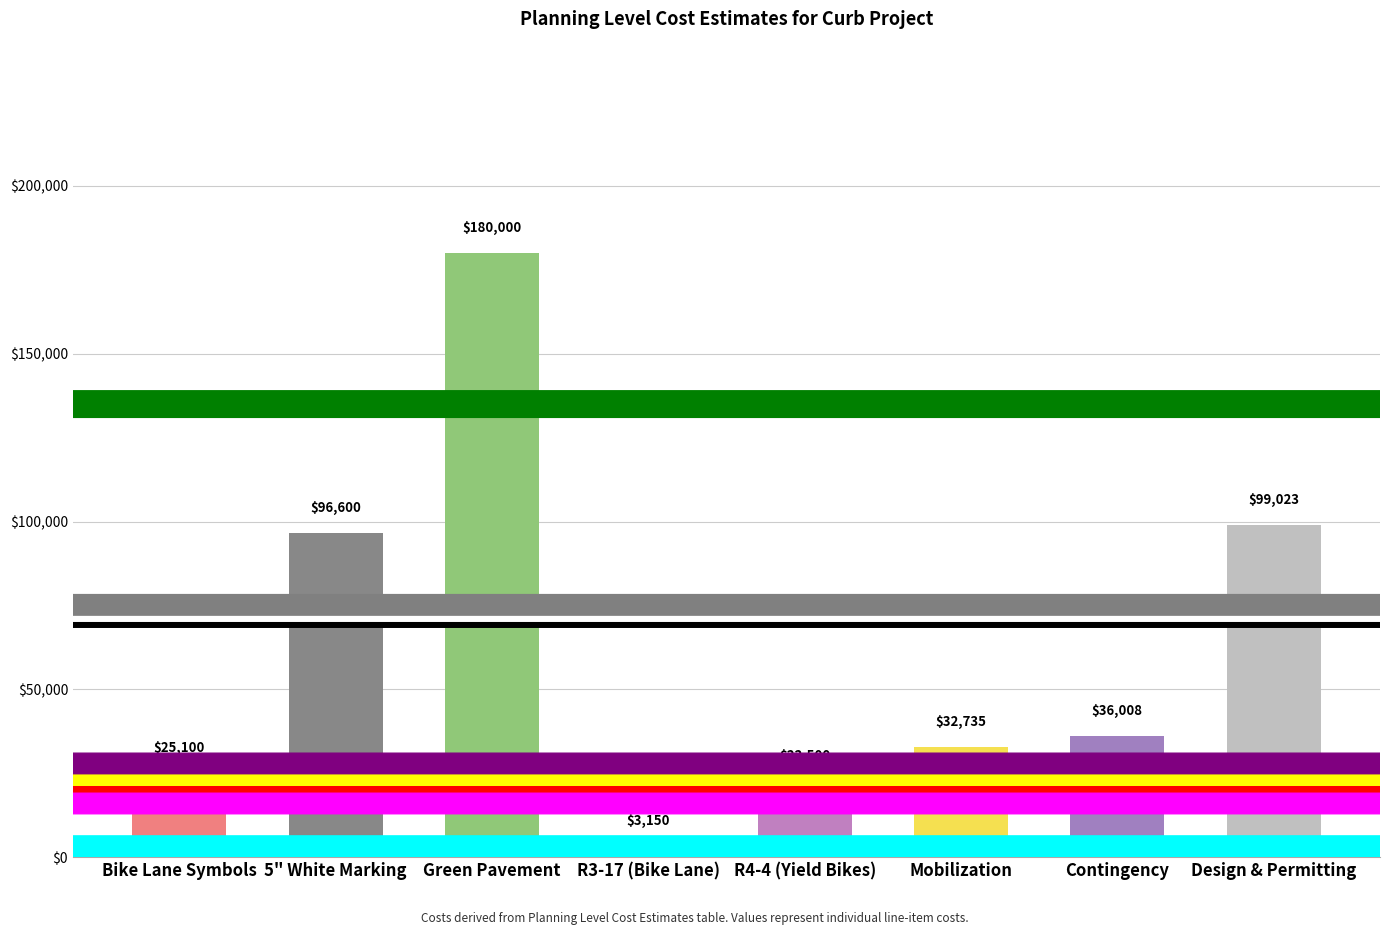

What is the smallest value displayed?

3150.0